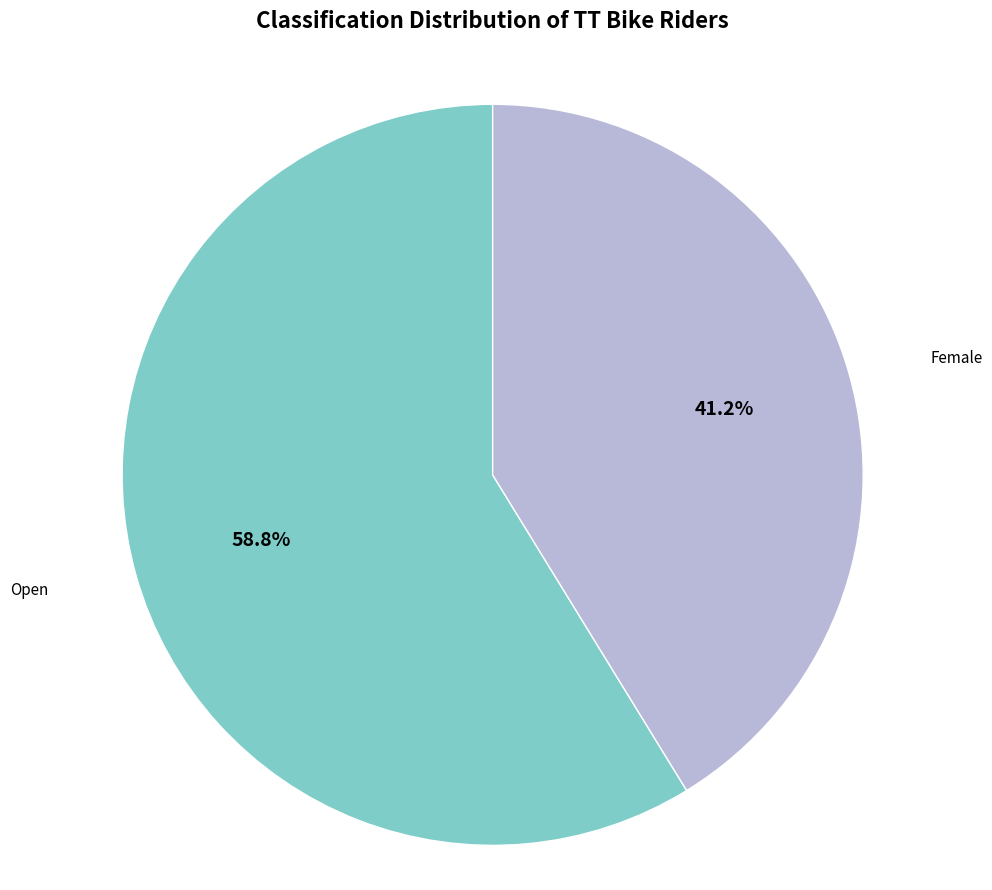

Does any single category account for the majority?

Yes